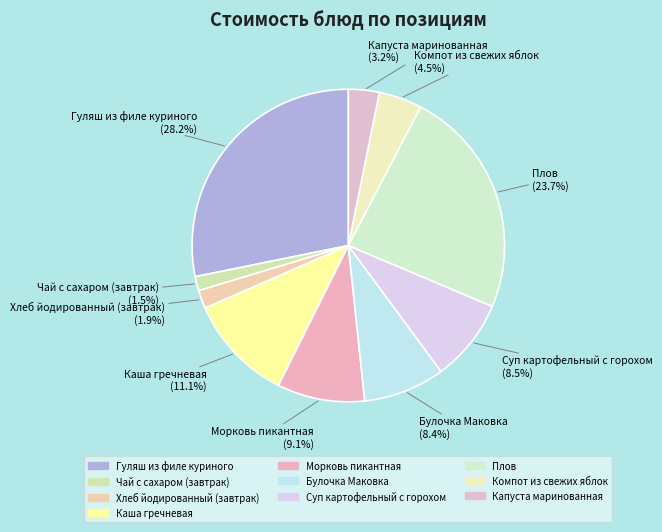

Between Морковь пикантная and Булочка Маковка, which is larger?

Морковь пикантная